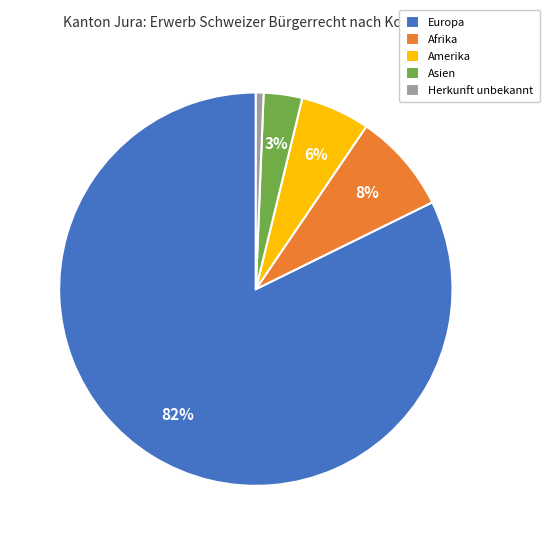

Is there a majority slice in this chart?

Yes